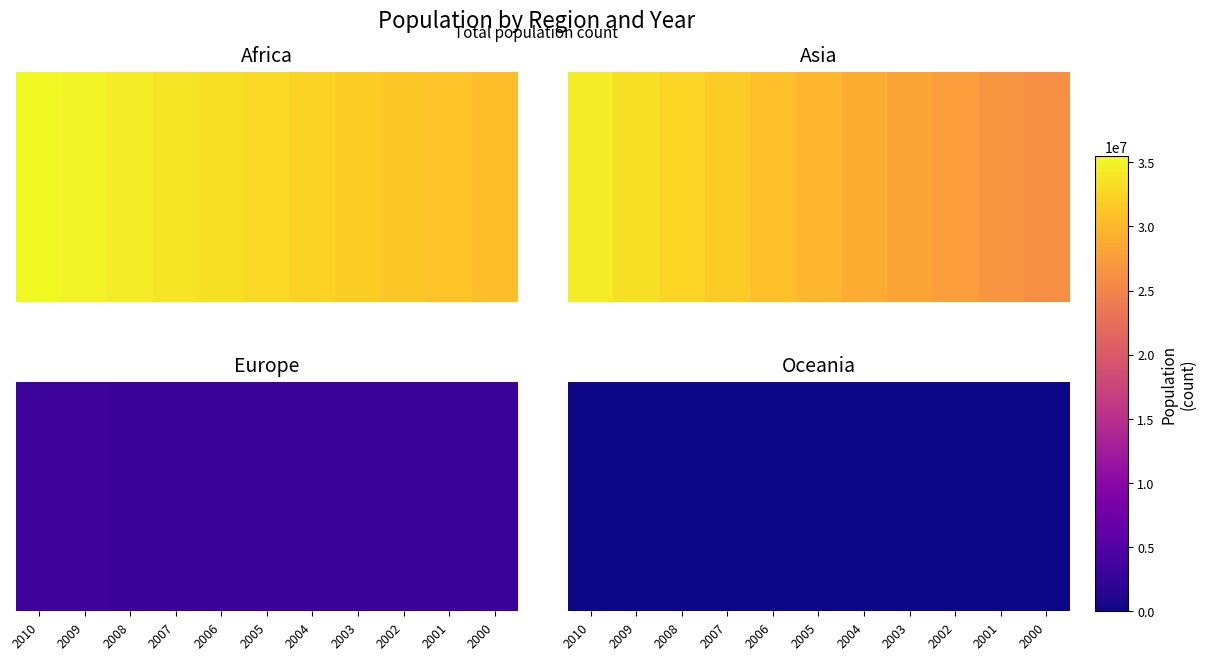

Where is the data nearest to the value 34210?

2004